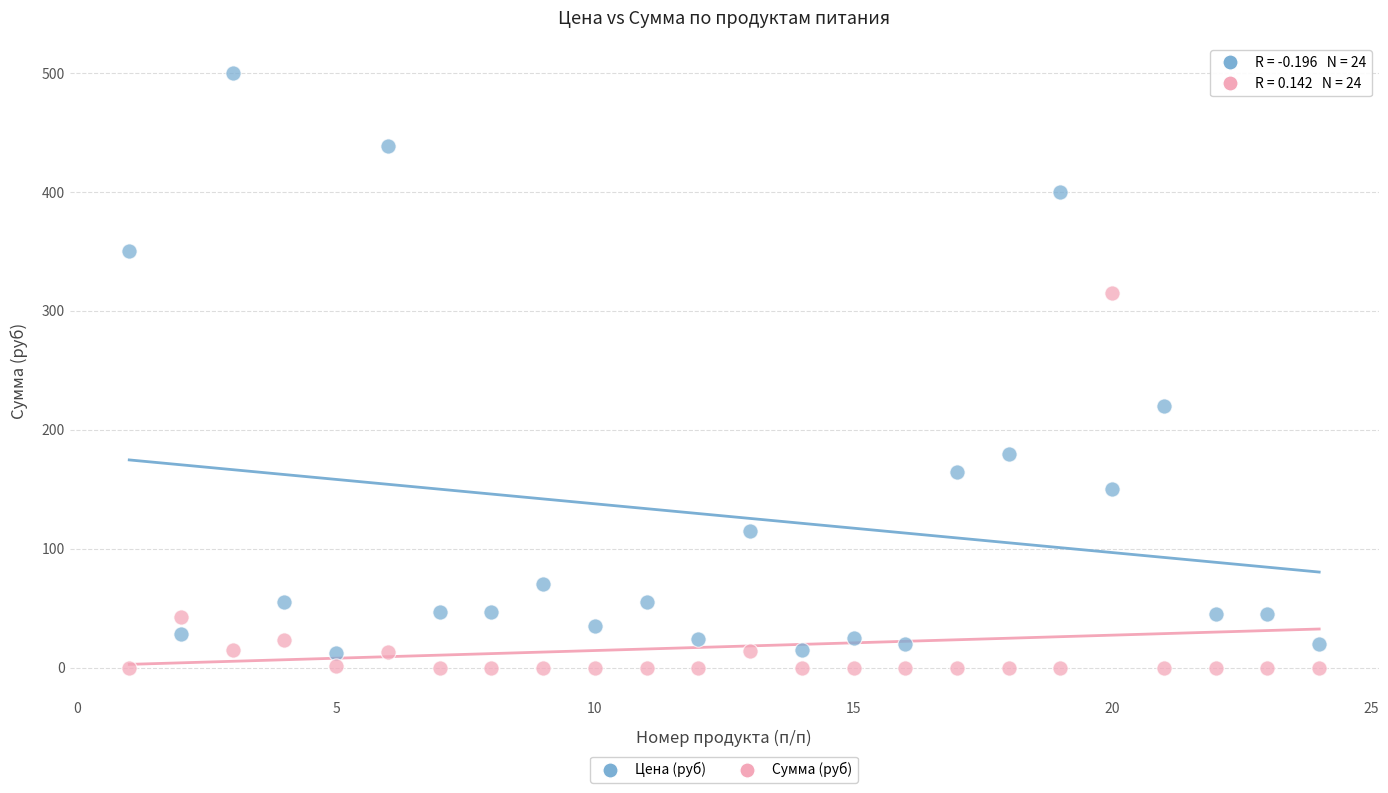

What are all the series names shown in the legend?

Цена (руб), Сумма (руб)